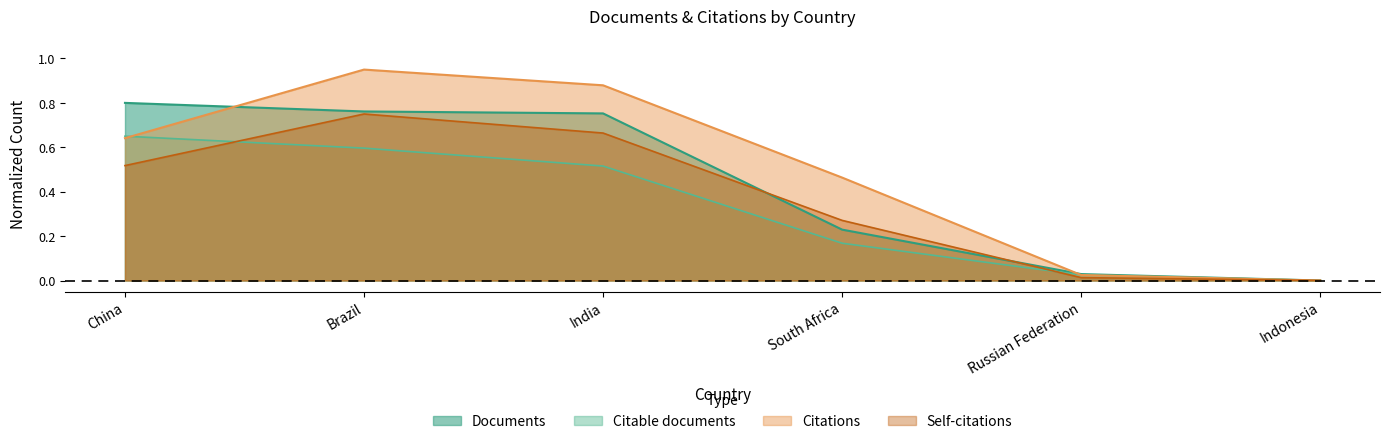

How many lines are shown in the chart?

4